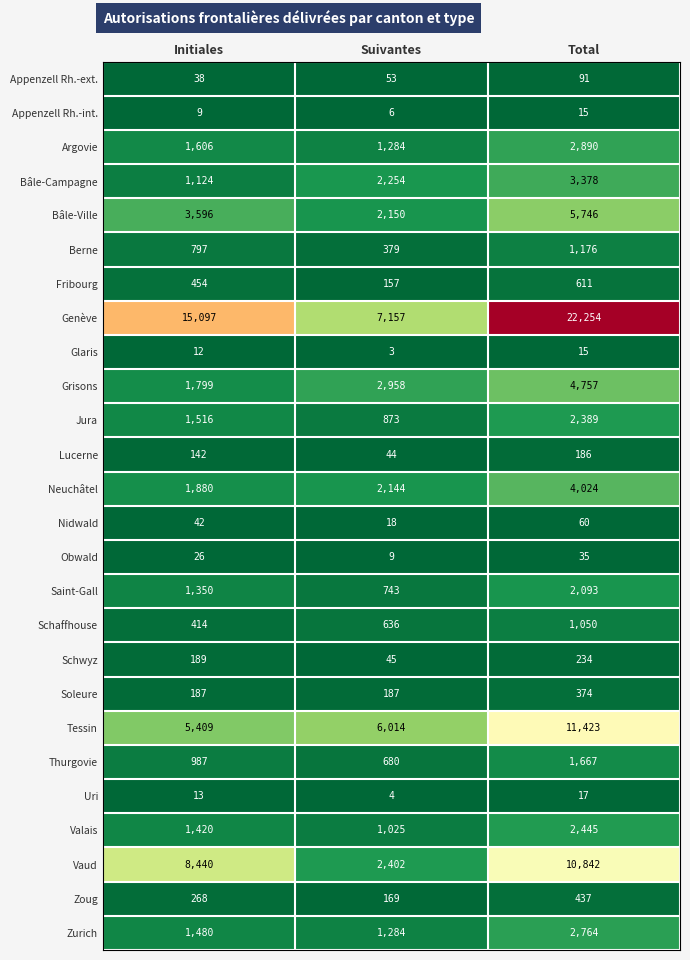

At which label is Lucerne closest to 115?

Initiales